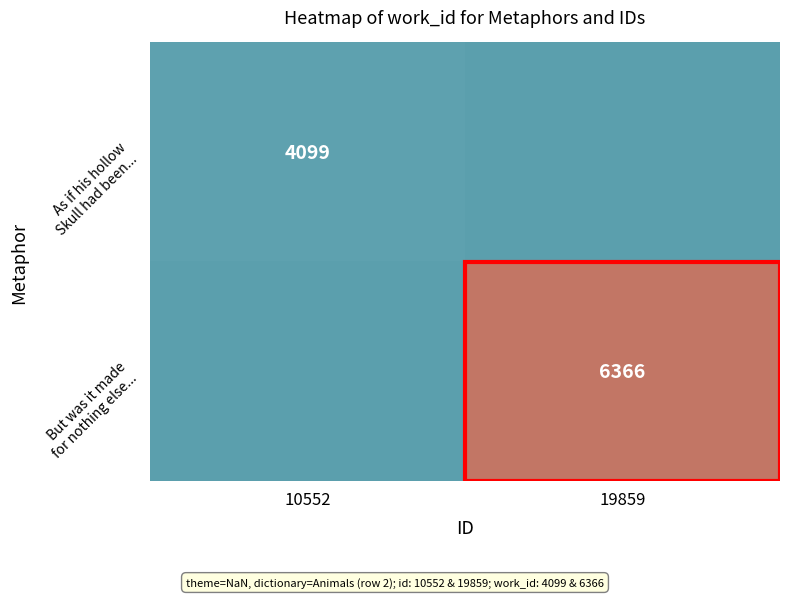

Count the number of categories in the chart.

2